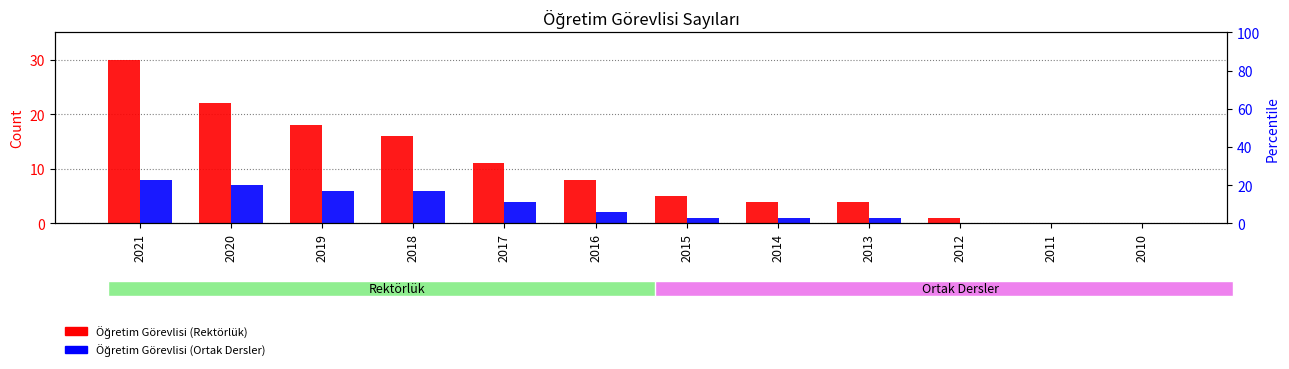

What is the total value across all series at 2017?

15